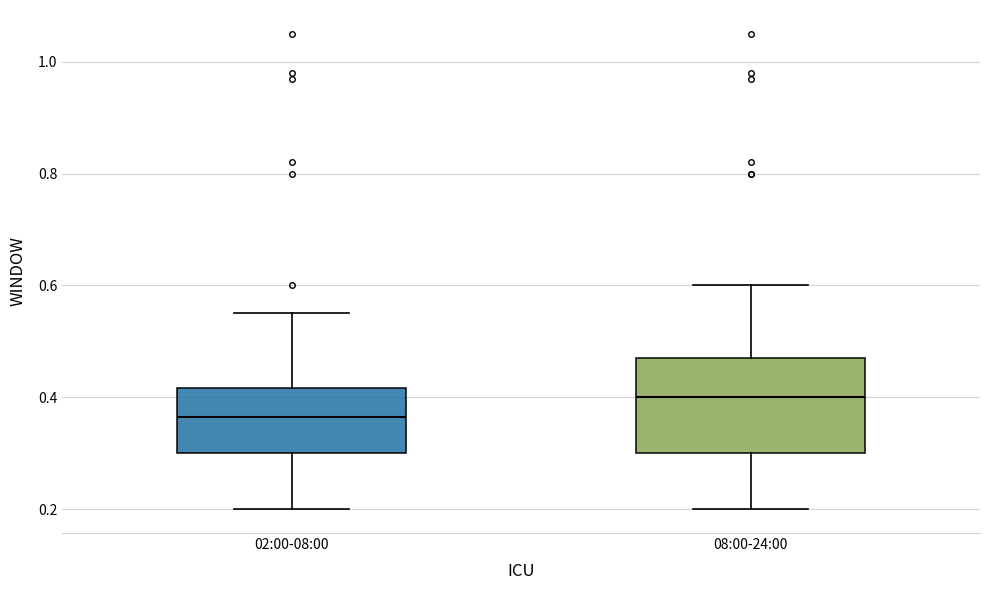

Which box has the highest median line?

08:00-24:00